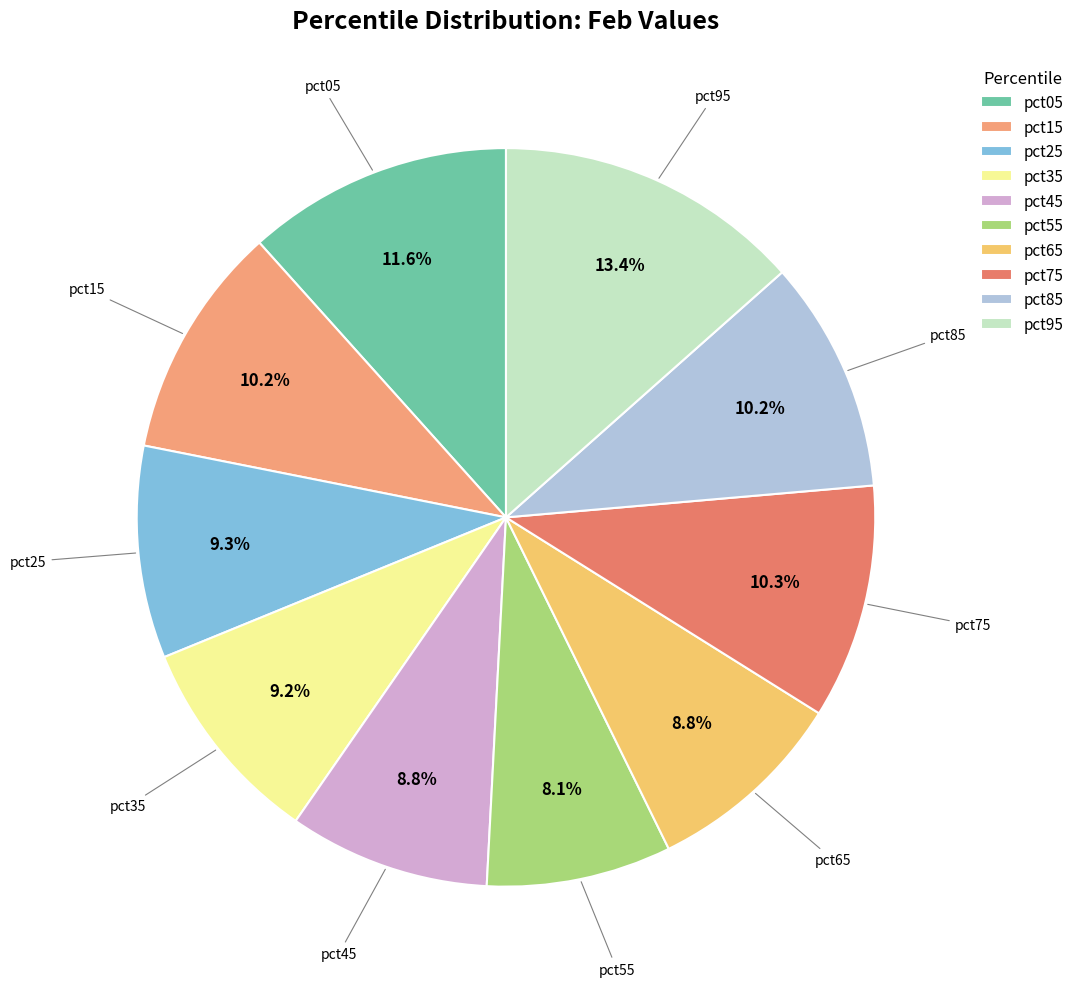

True or false: pct95 accounts for 13% of the total.

True